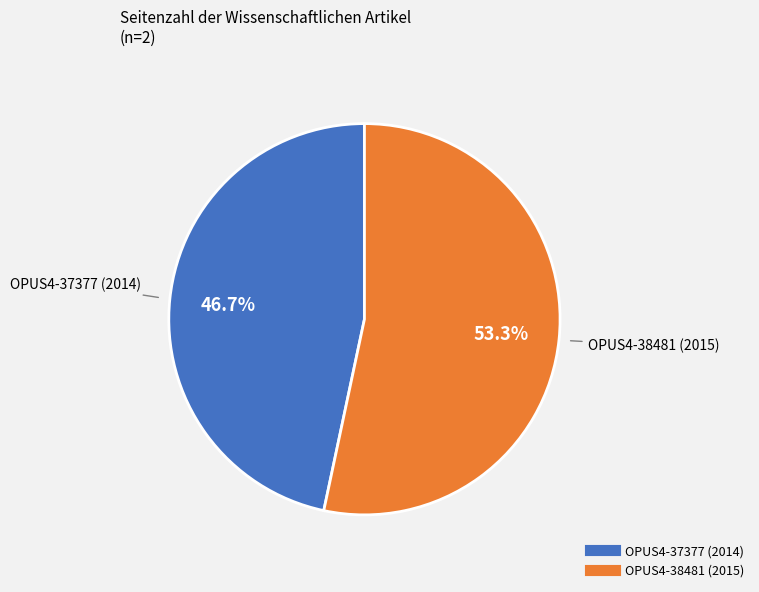

How many slices are in this pie chart?

2